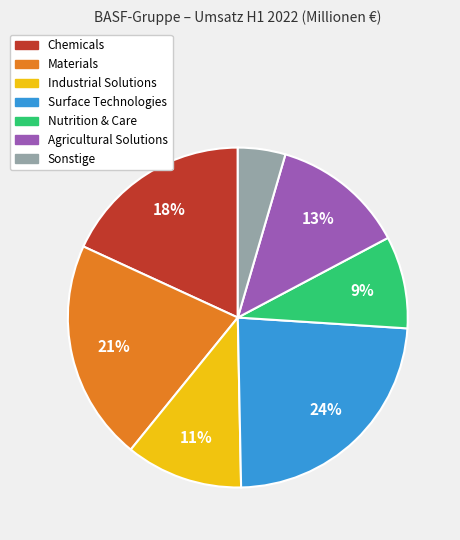

To the nearest percent, what is the difference between the Agricultural Solutions and Materials slice percentages?

8%